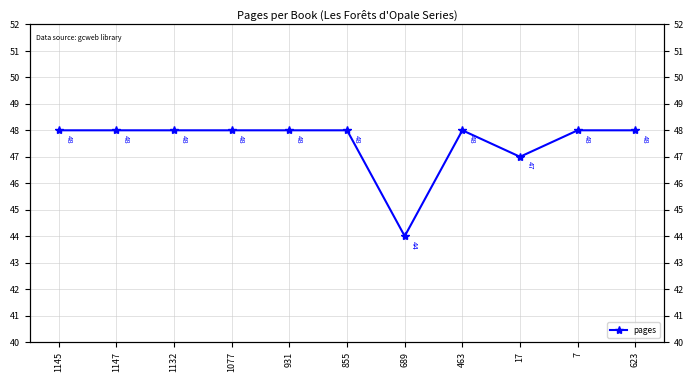

Which has a higher value, 1147 or 931?

1147